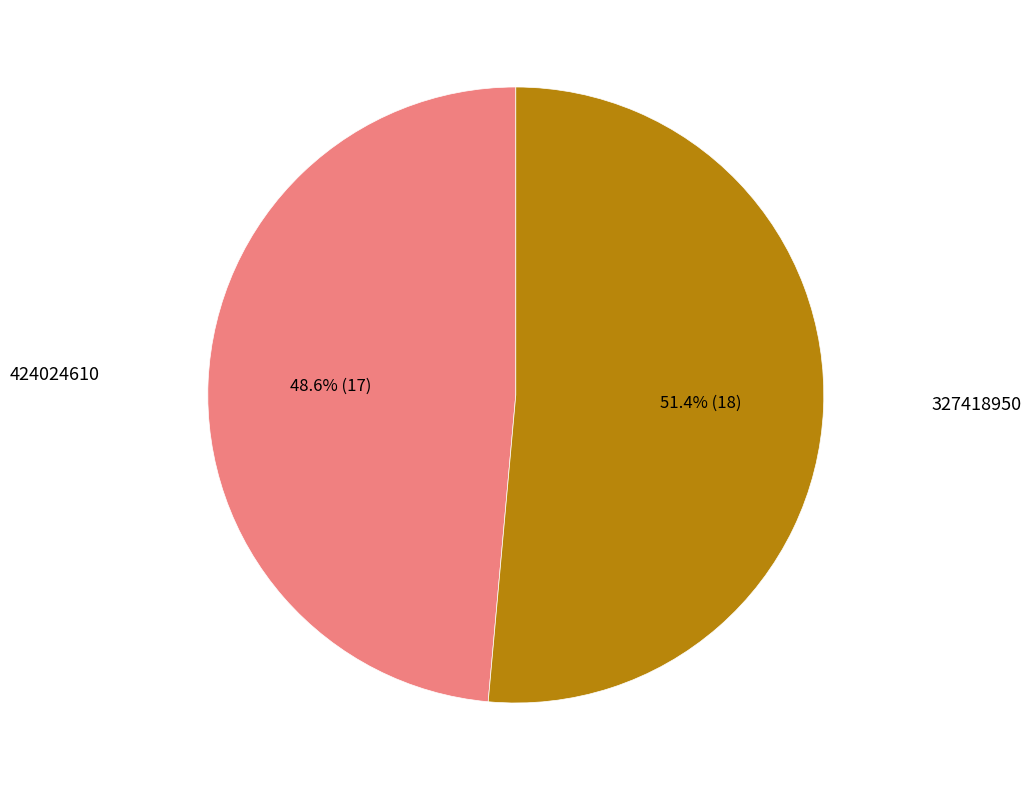

Count the number of slices in the pie.

2